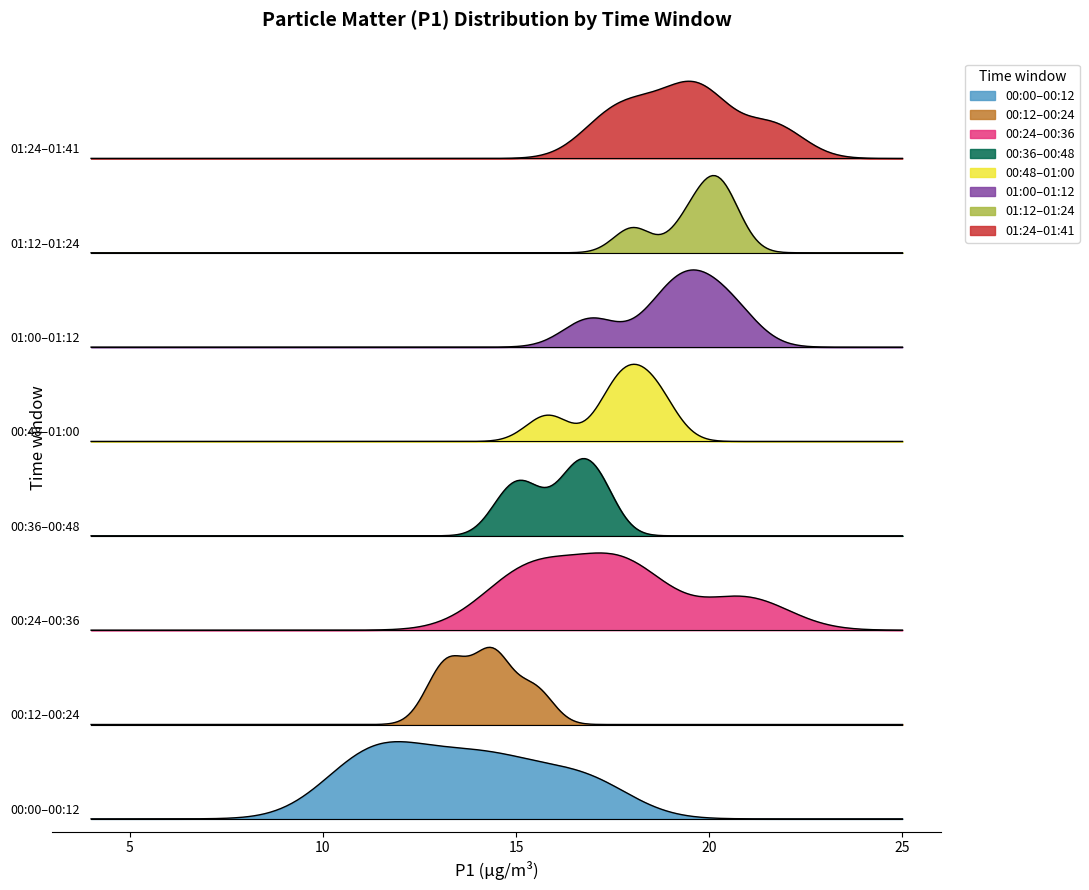

True or false: P1 has a value of 24.8 at 14.

False